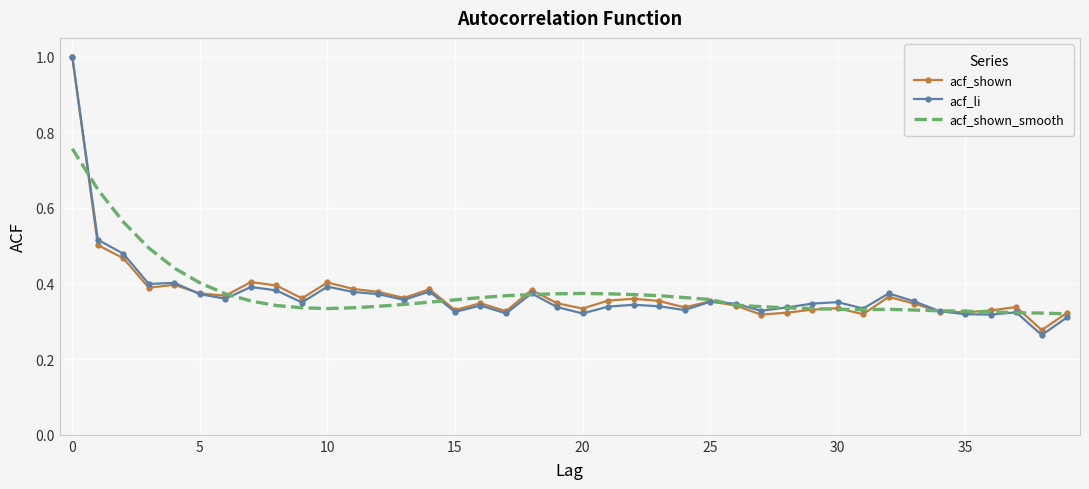

Which series has the largest range (max minus min)?

acf_li